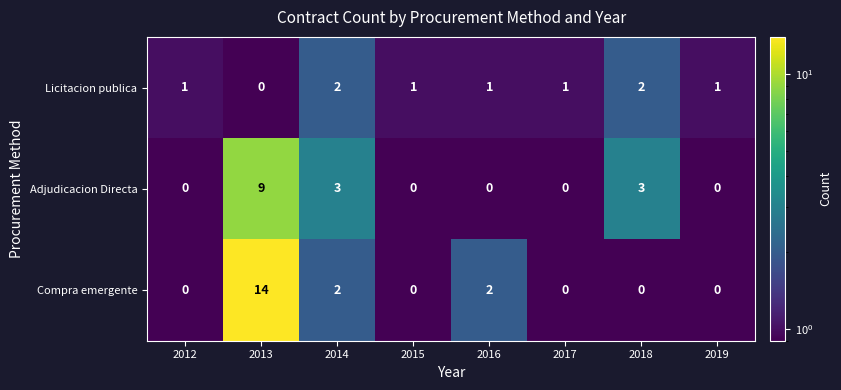

What is the difference between the maximum and minimum values in the Compra emergente series?

14